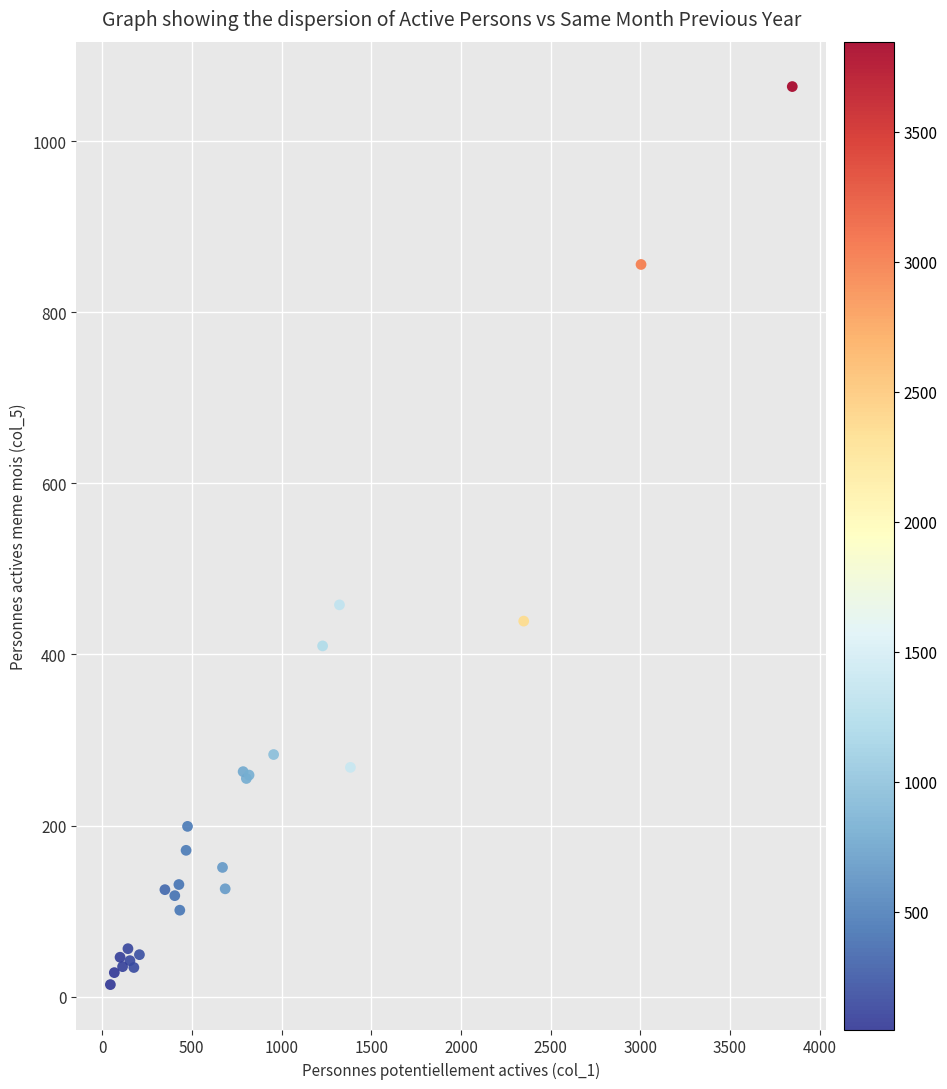

What Y value in the scatter plot is closest to 539?

458